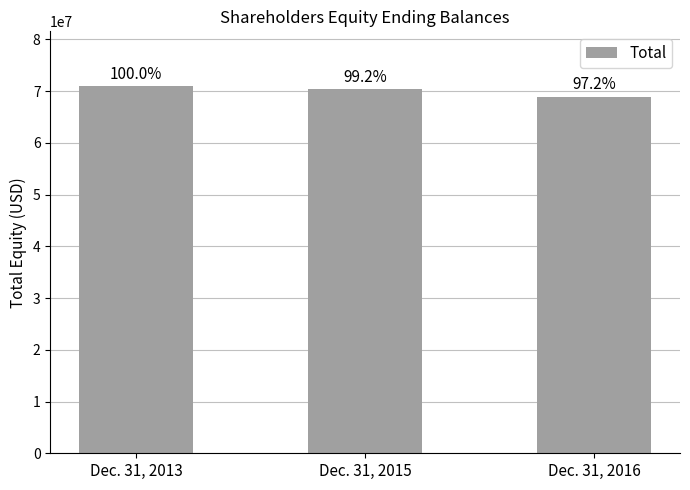

How many bars are there in total?

3